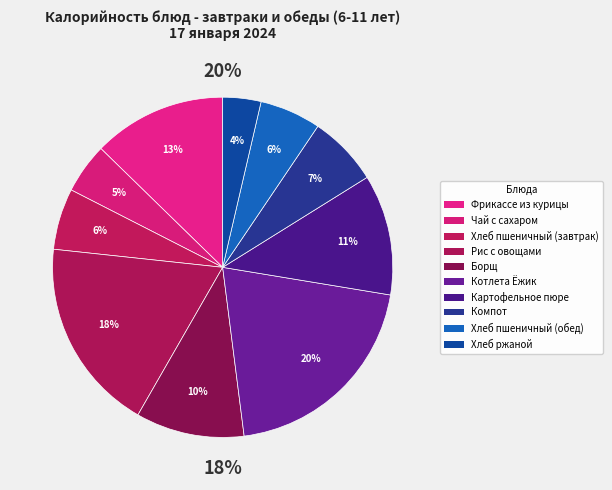

How many segments does this pie chart have?

10